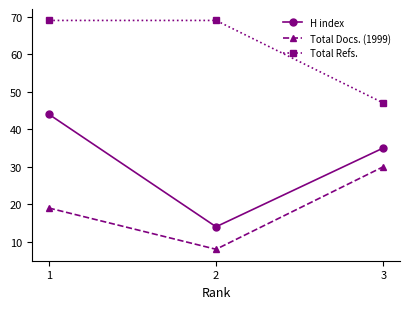

What is the minimum value for Total Docs. (1999)?

8